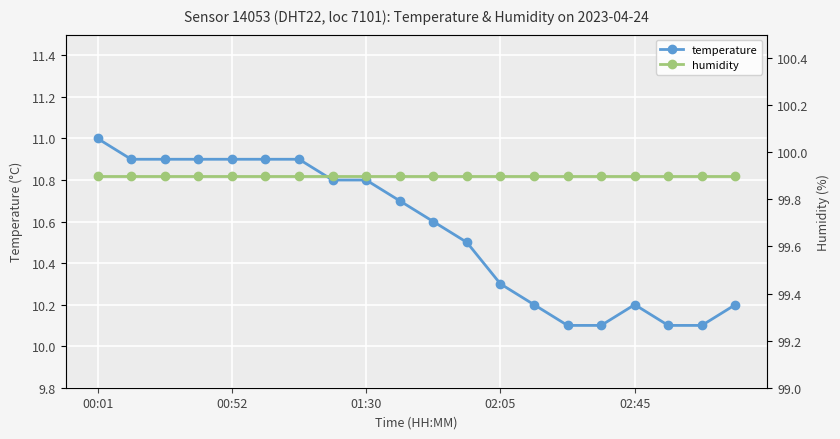

Is this an area chart (filled region under the line)?

No